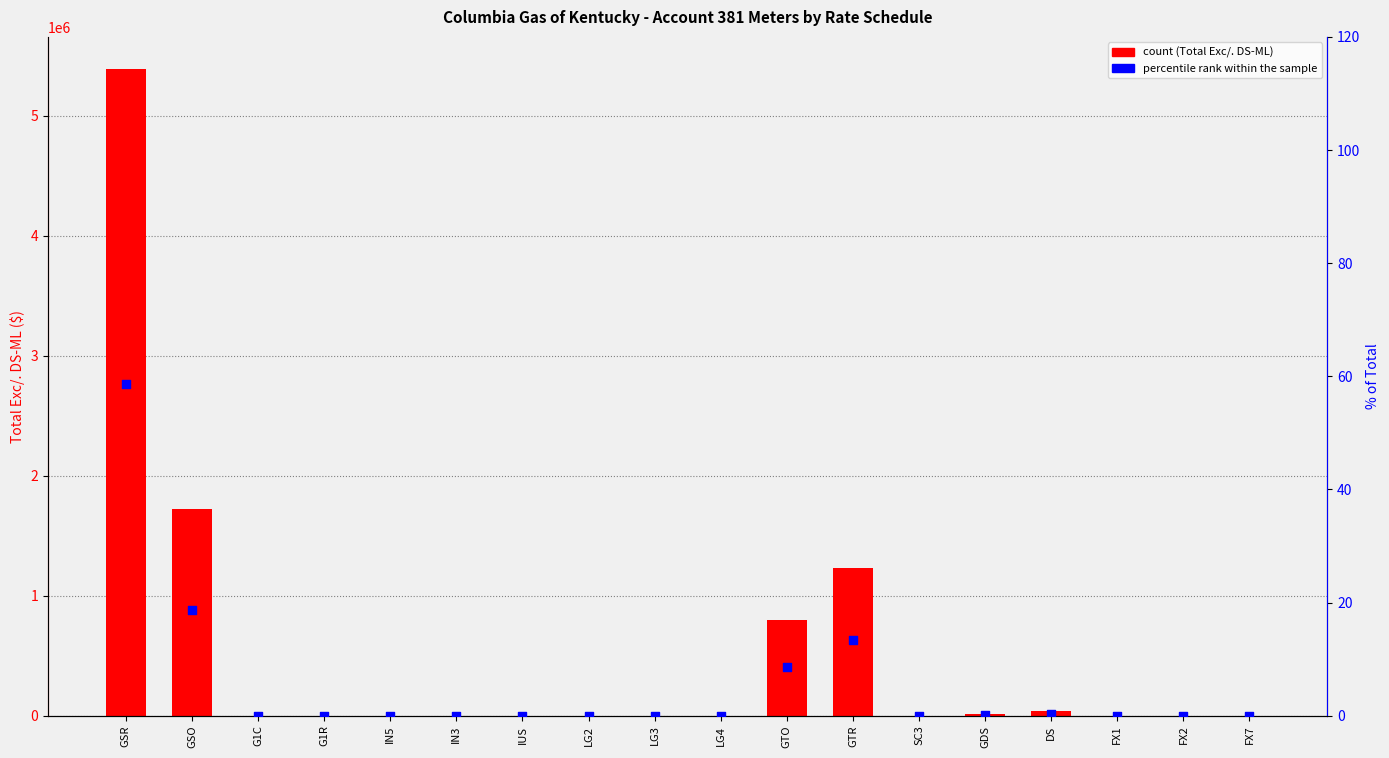

At which category is the sum across all series the highest?

GSR